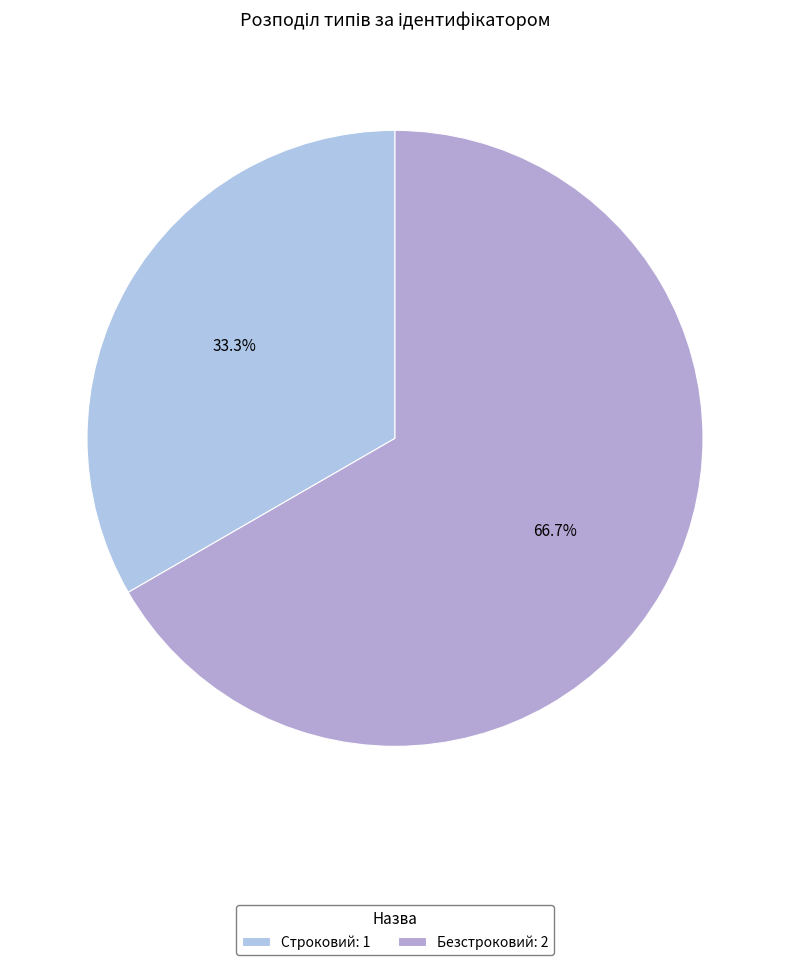

What is the largest slice in the pie chart?

Безстроковий